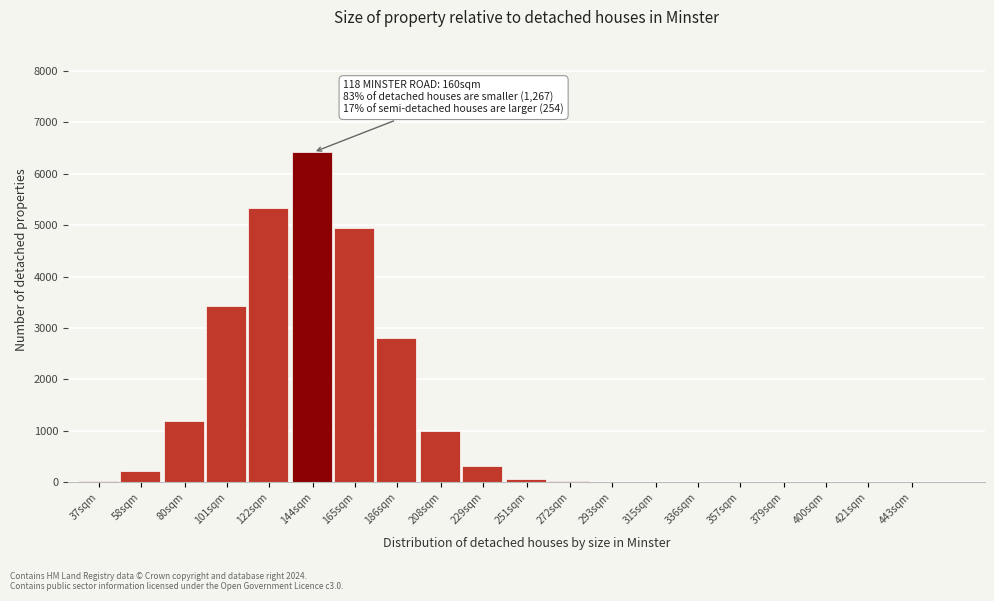

Where is the data nearest to the value 3210?

101sqm